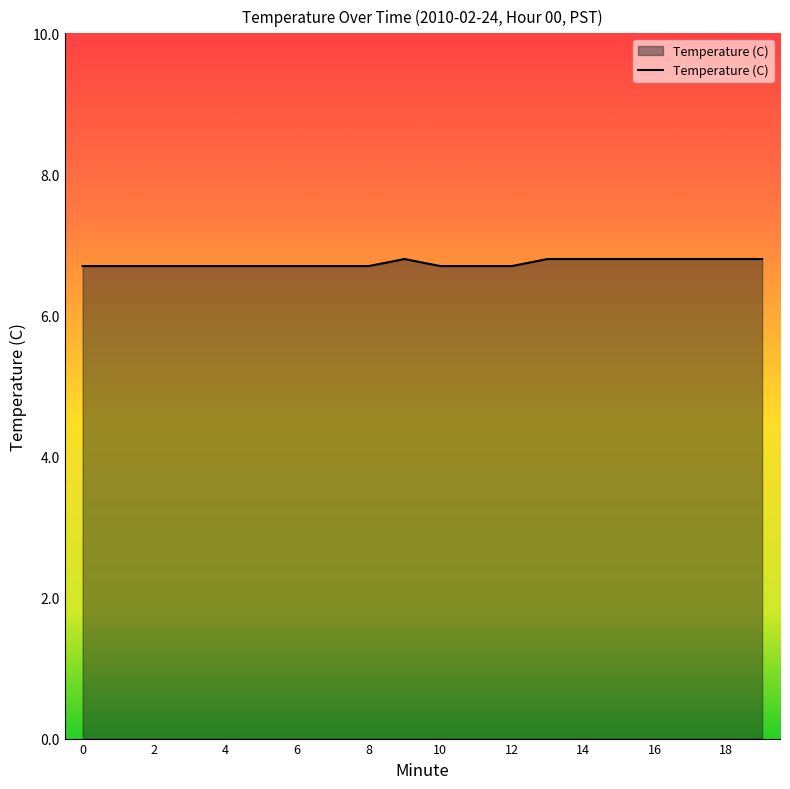

What is the average value?

6.7